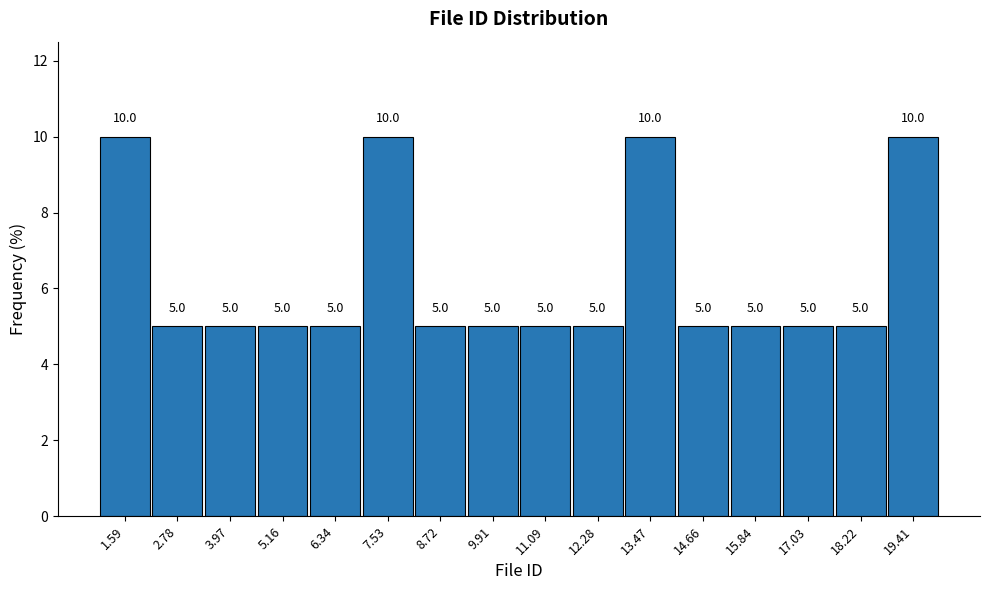

Reading left to right, transcribe this chart: for each bar, give the range it covers on the x-axis and its height. The bar edges are not printed on the chart, so give them approximately, as read against the axis.

1.0 to 2.2: 10.0
2.2 to 3.4: 5.0
3.4 to 4.6: 5.0
4.6 to 5.8: 5.0
5.8 to 7.0: 5.0
7.0 to 8.2: 10.0
8.2 to 9.4: 5.0
9.4 to 10.6: 5.0
10.6 to 11.6: 5.0
11.6 to 12.8: 5.0
12.8 to 14.0: 10.0
14.0 to 15.2: 5.0
15.2 to 16.4: 5.0
16.4 to 17.6: 5.0
17.6 to 18.8: 5.0
18.8 to 20.0: 10.0